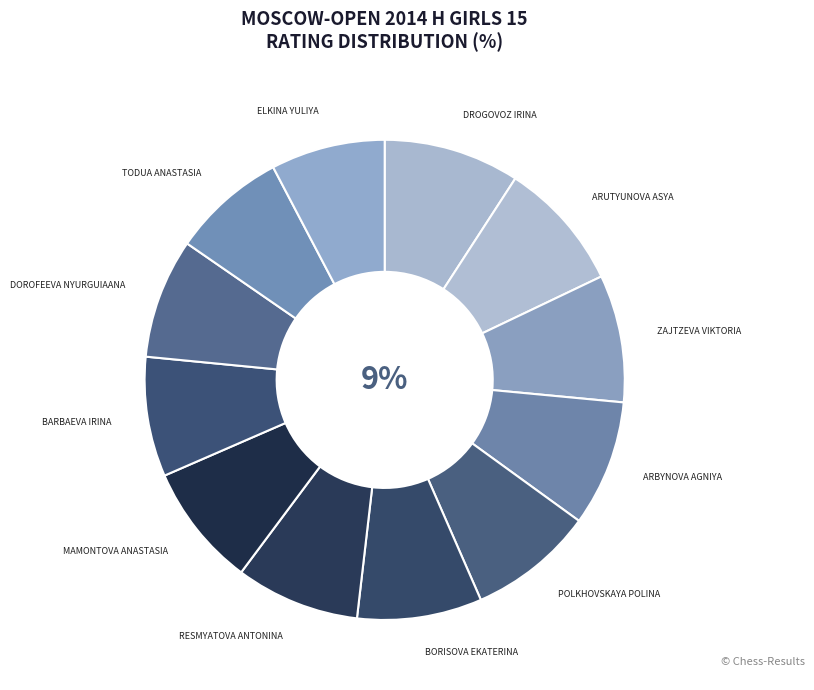

Which category has the smallest portion of the pie?

Elkina Yuliya